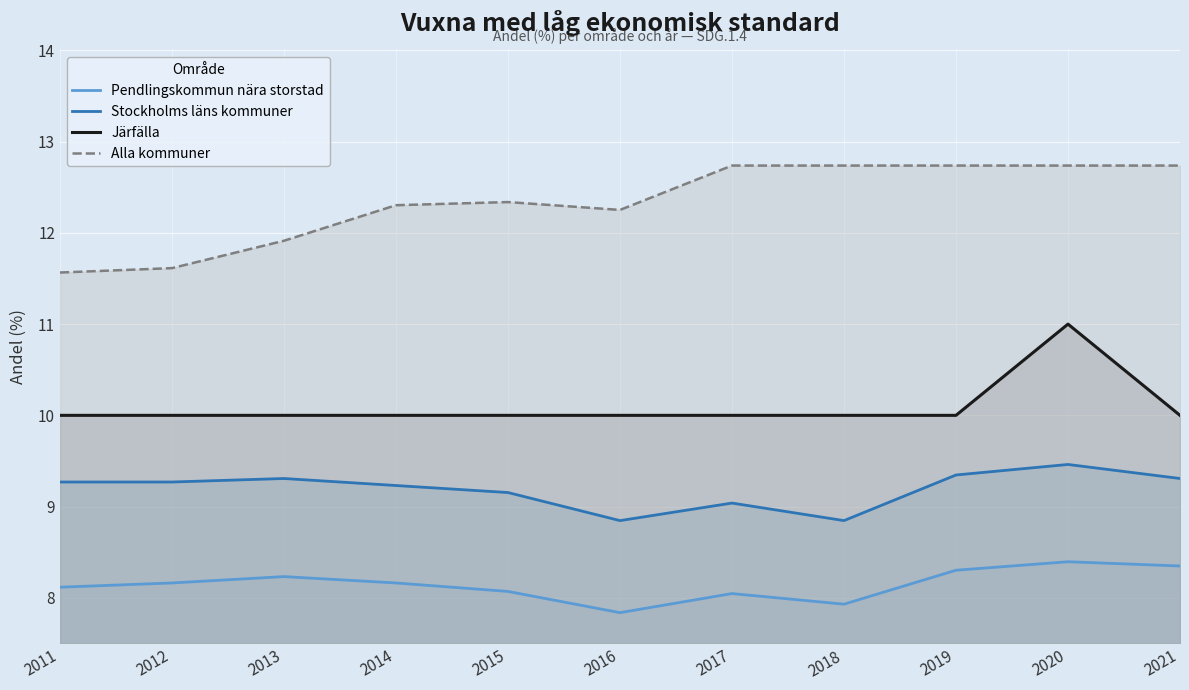

True or false: Stockholms läns kommuner has a value of 9.3 at 2019.

True